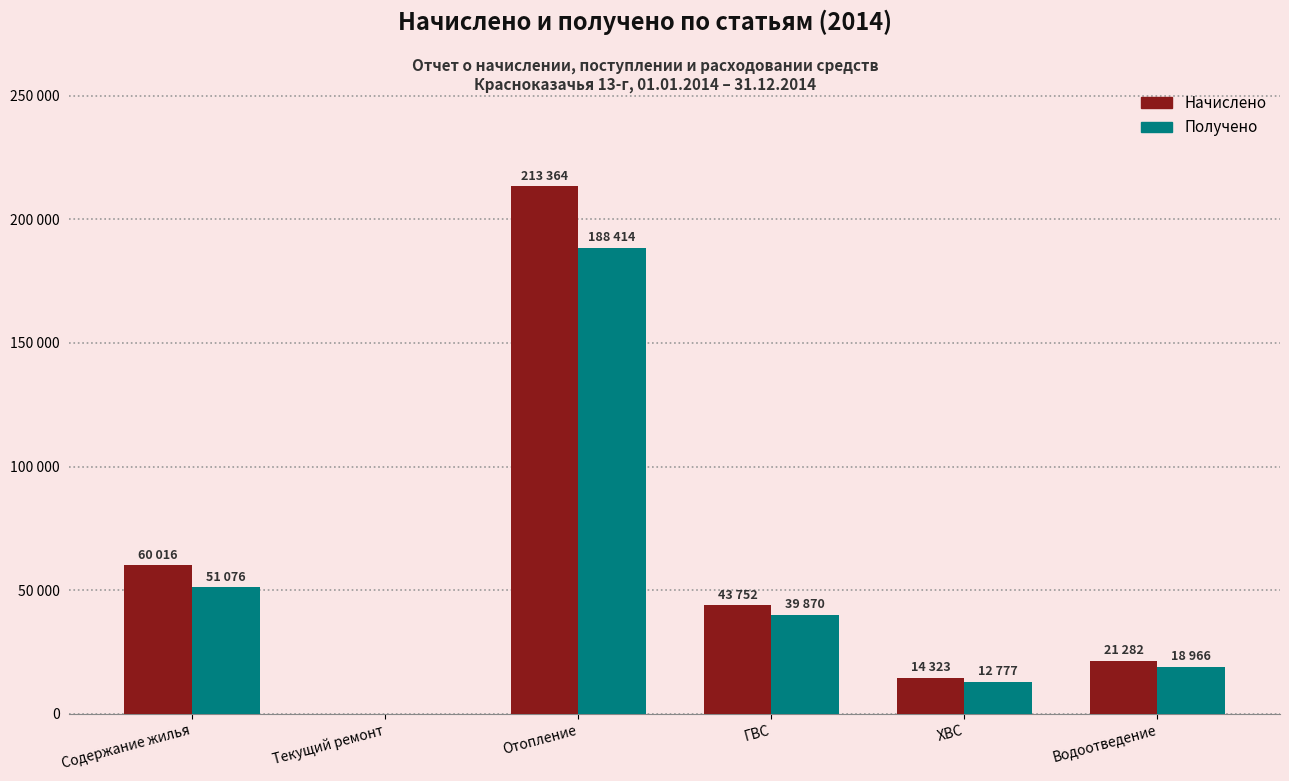

Does the chart contain stacked bars?

No